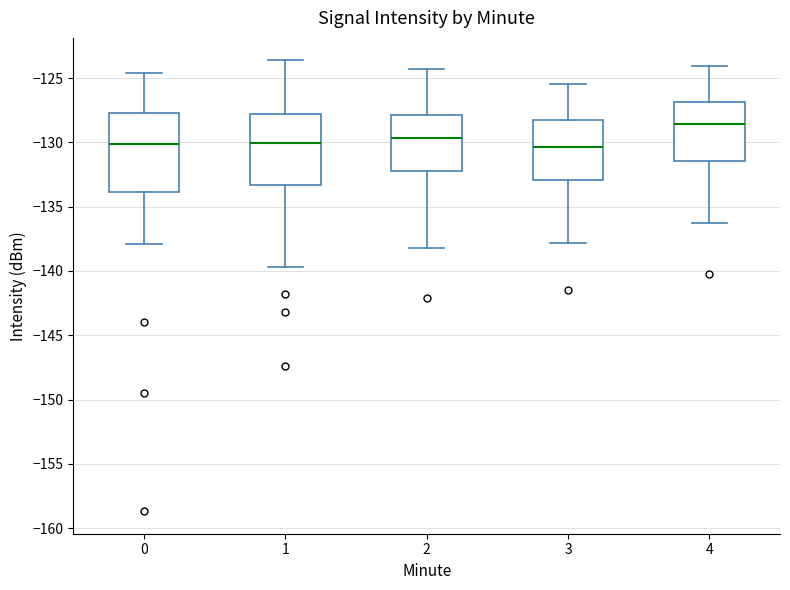

Reading left to right, transcribe this box plot: for each box, give where its median line is, the range the box spans, and where its two whiskers end, as read against the y-axis. The values are not printed on the chart, so give them approximately, as read against the axis.

0: median -130.0, box -134.0 to -127.5, whiskers -138.0 to -124.5
1: median -130.0, box -133.5 to -128.0, whiskers -139.5 to -123.5
2: median -129.5, box -132.0 to -128.0, whiskers -138.0 to -124.5
3: median -130.5, box -133.0 to -128.0, whiskers -138.0 to -125.5
4: median -128.5, box -131.5 to -127.0, whiskers -136.5 to -124.0